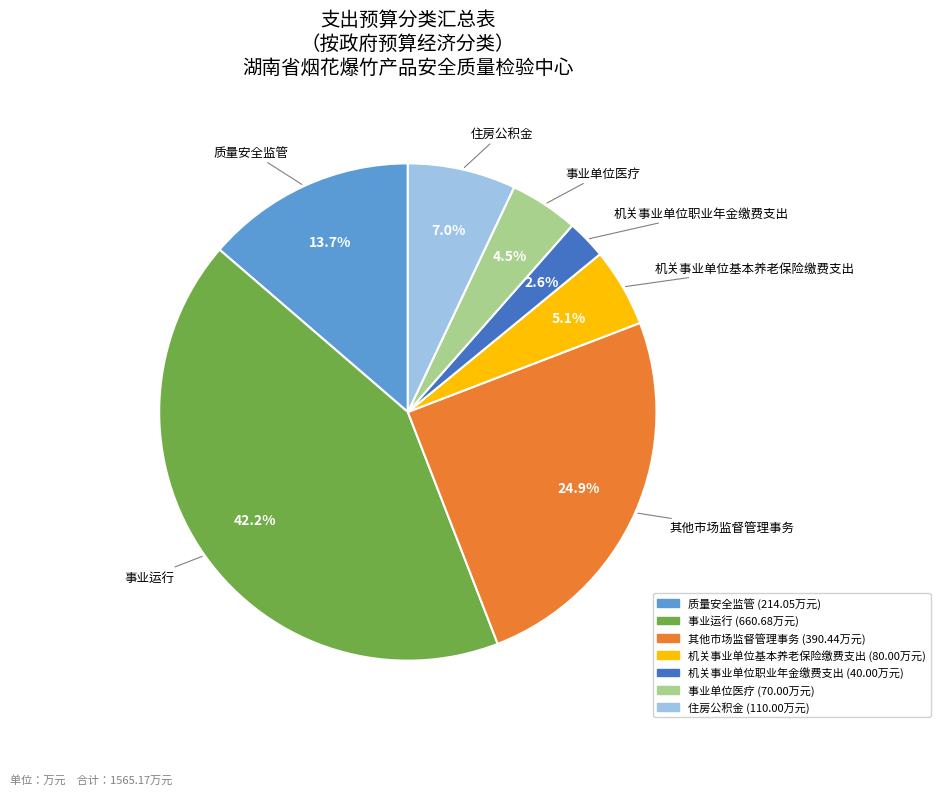

What is the ratio of the value at 机关事业单位基本养老保险缴费支出 to the value at 其他市场监督管理事务?

0.2